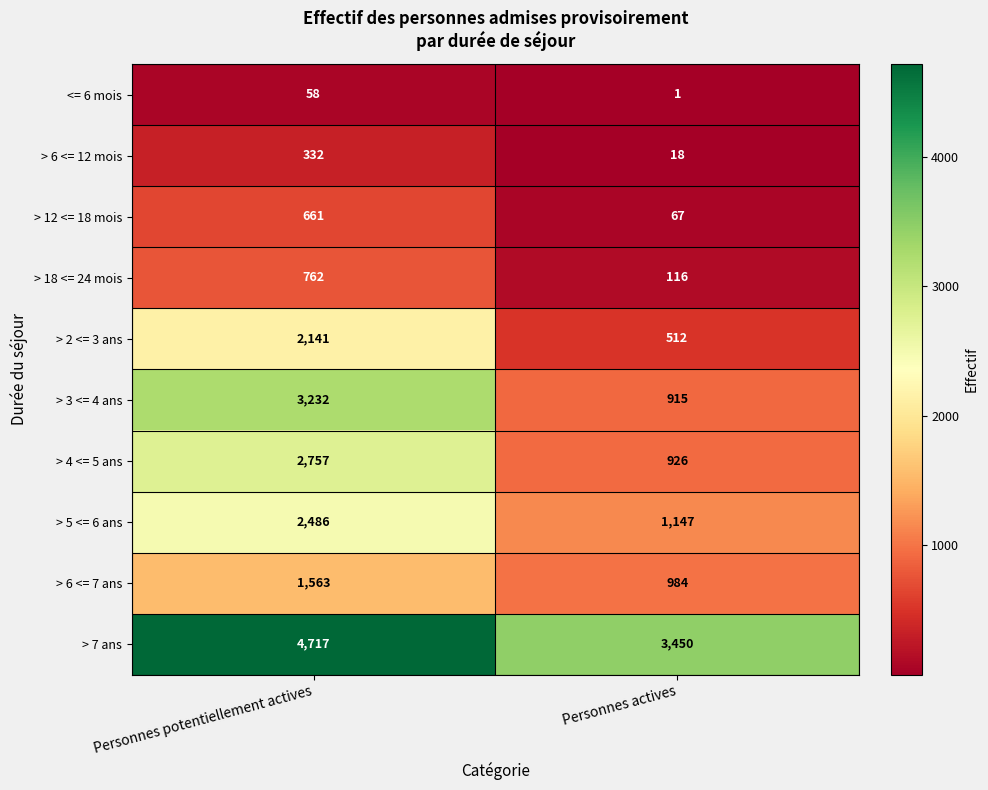

The > 18 <= 24 mois series shows 173 at Personnes actives. True or false?

False